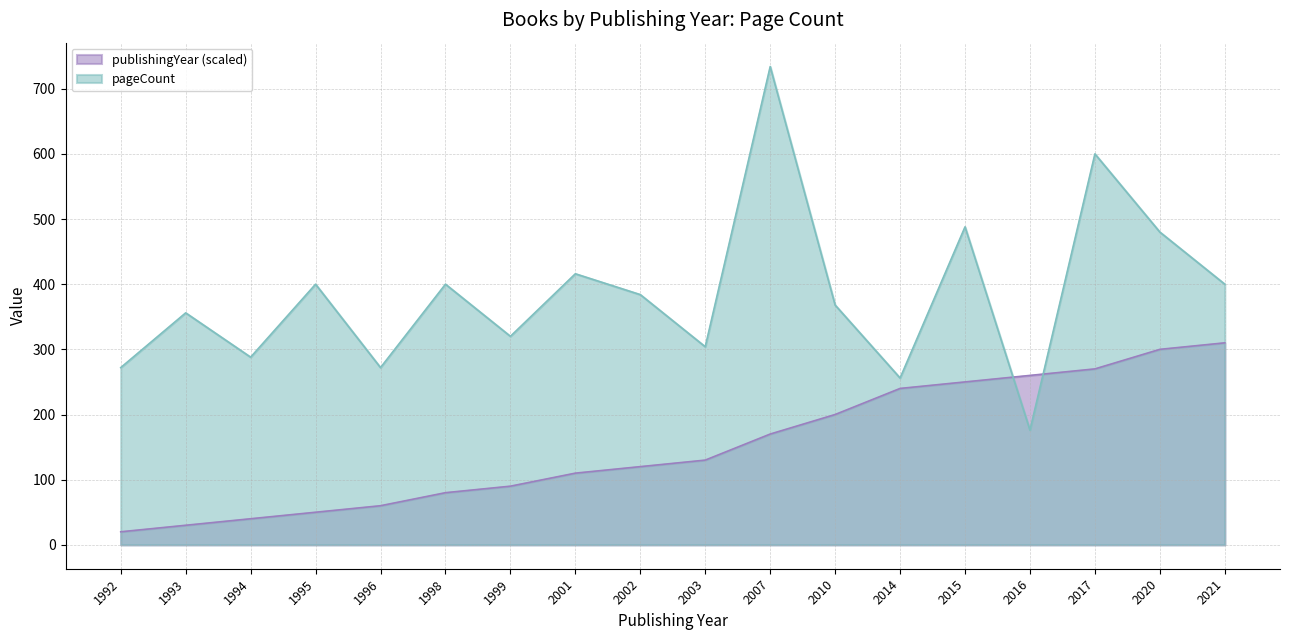

Reading left to right, what are all the values shown in this chart?

pageCount: 272	356	288	400	272	400	320	416	384	304	734	368	256	488	176	600	480	400
publishingYear: 20	30	40	50	60	80	90	110	120	130	170	200	240	250	260	270	300	310